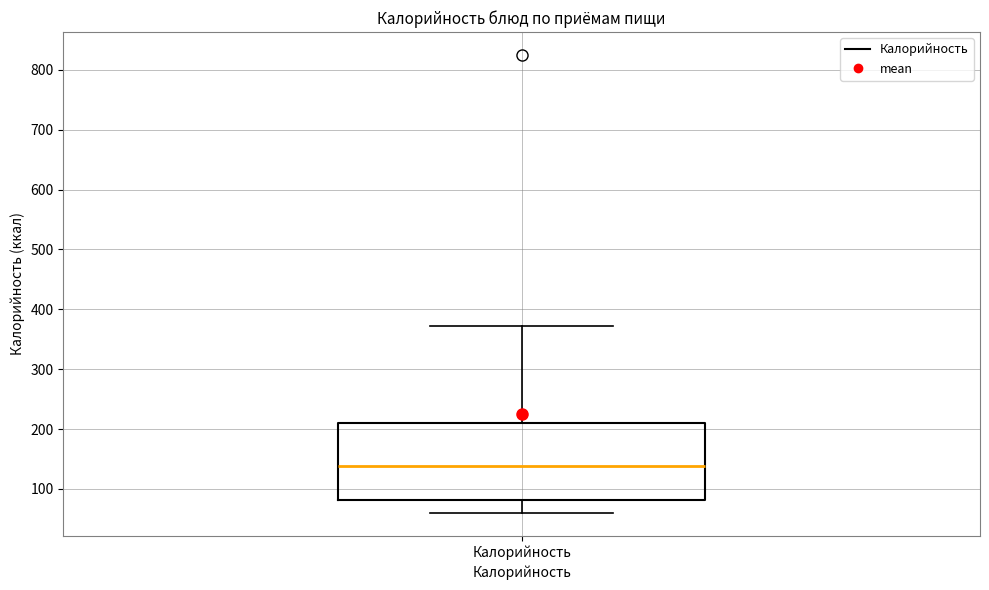

Where does the lower whisker of the box for Калорийность end on the y-axis? The values are not printed on the chart, so give them approximately, as read against the axis.

60